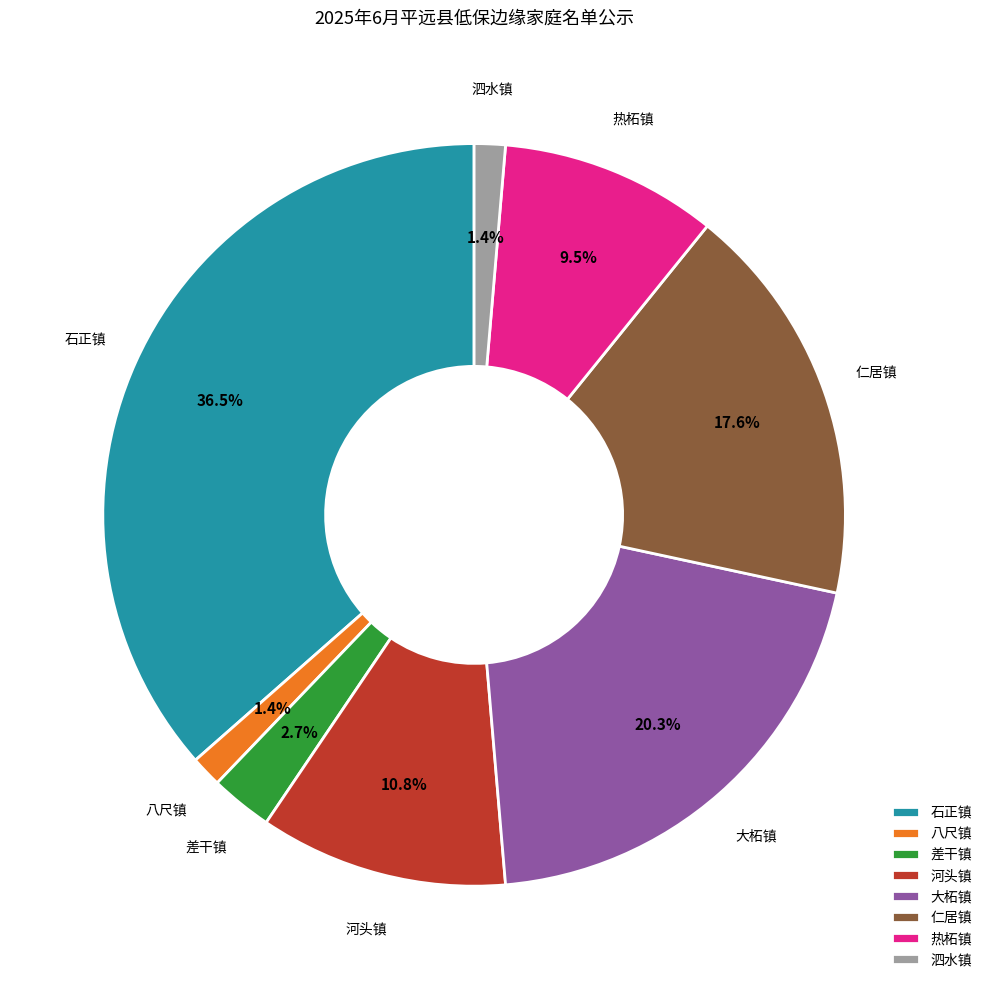

Is 河头镇 the majority of the pie?

No